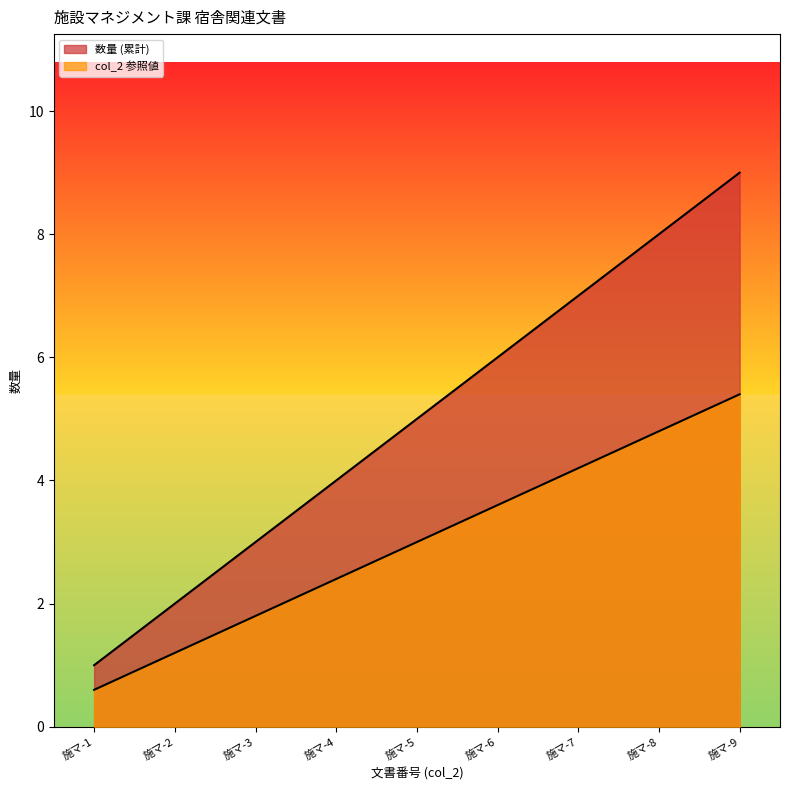

Reading left to right, list all the values displayed in this chart.

1	2	3	4	5	6	7	8	9